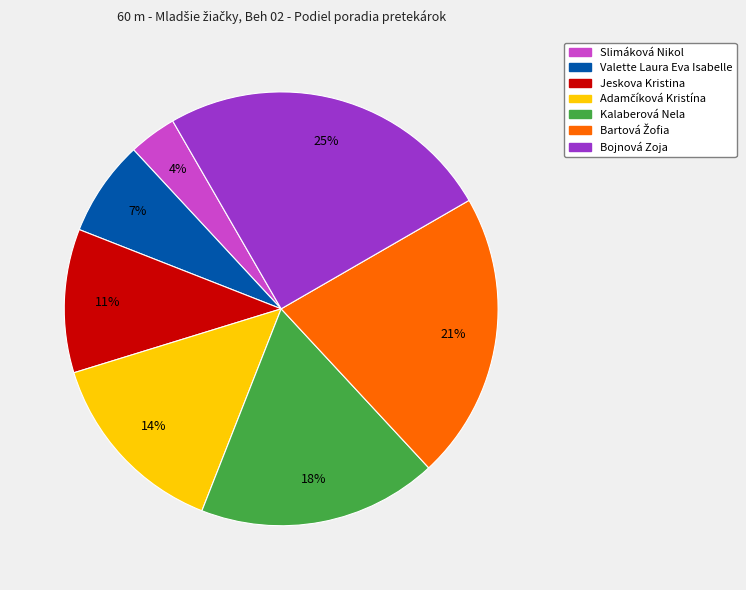

To the nearest percent, what is the difference between the largest and smallest slice percentages?

21%